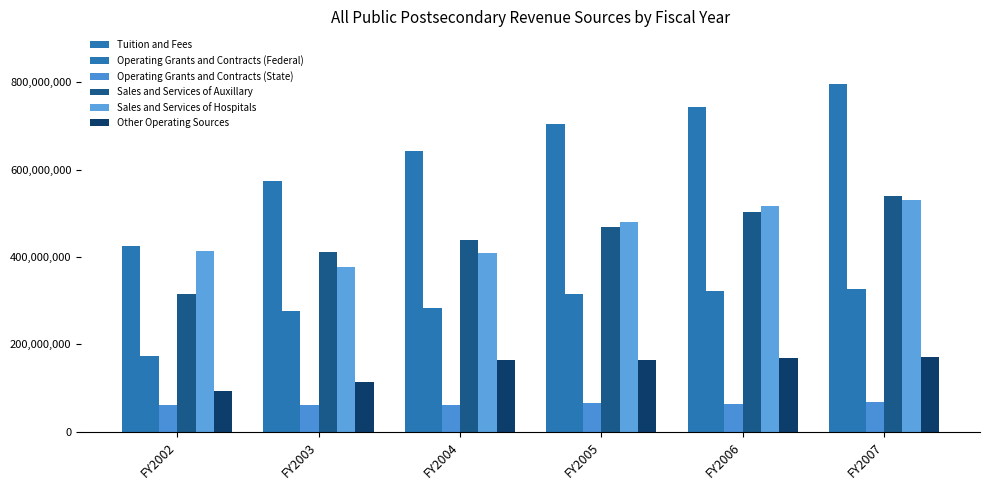

Is the value of Other Operating Sources at FY2002 greater than the value of Operating Grants and Contracts (State) at FY2004?

Yes